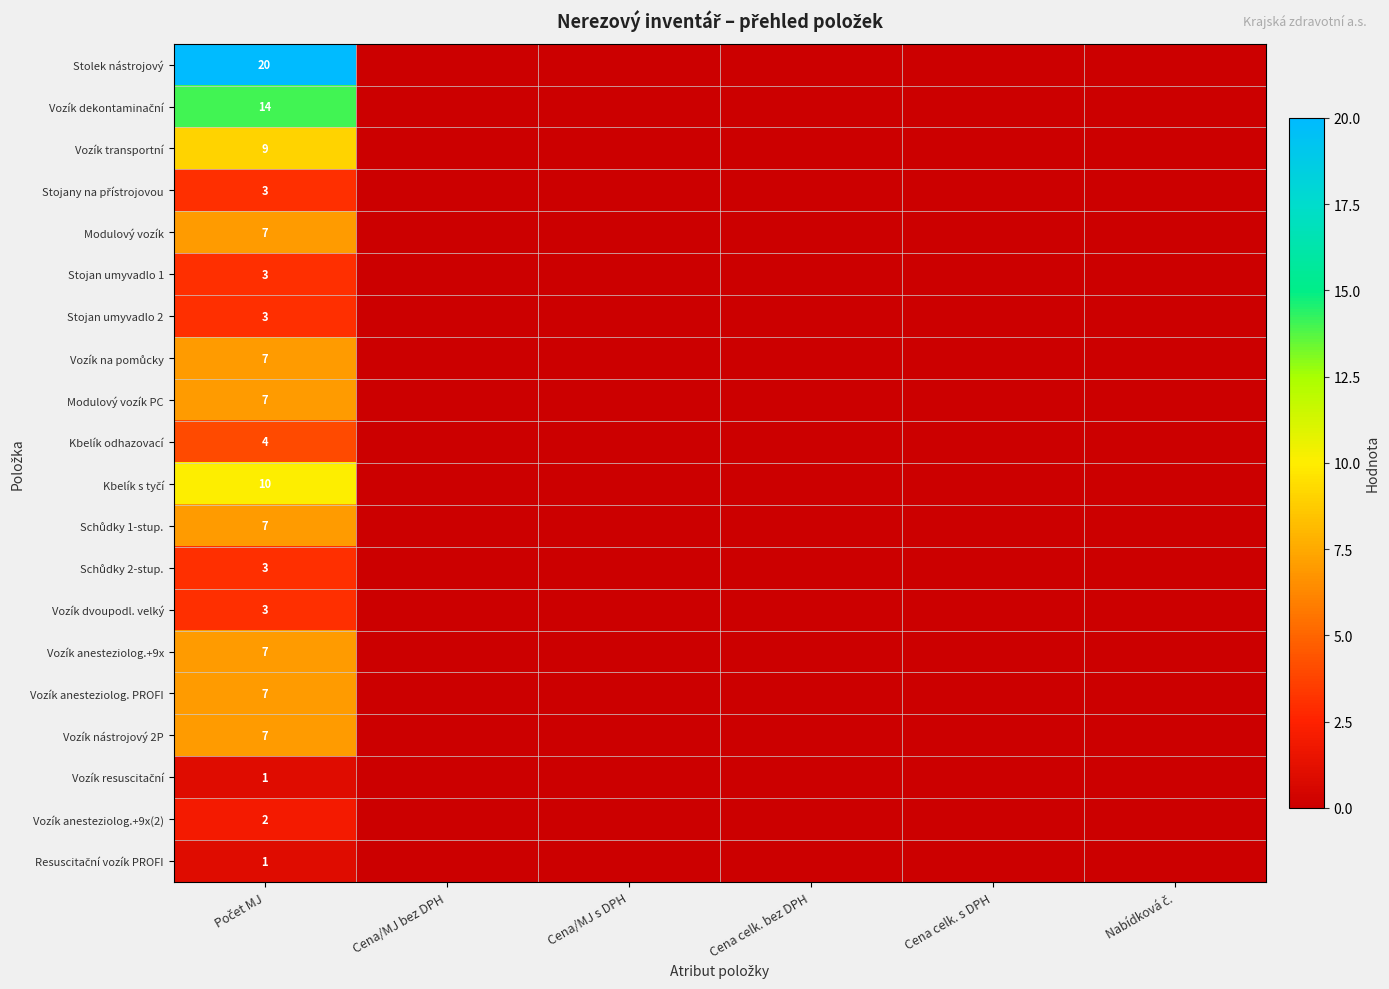

Which category has the lowest value in the Modulový vozík series?

Cena/MJ bez DPH